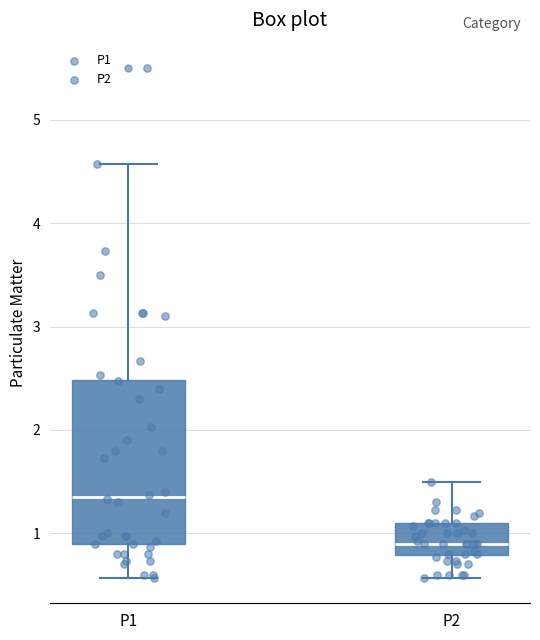

Which box has the highest median line?

P1